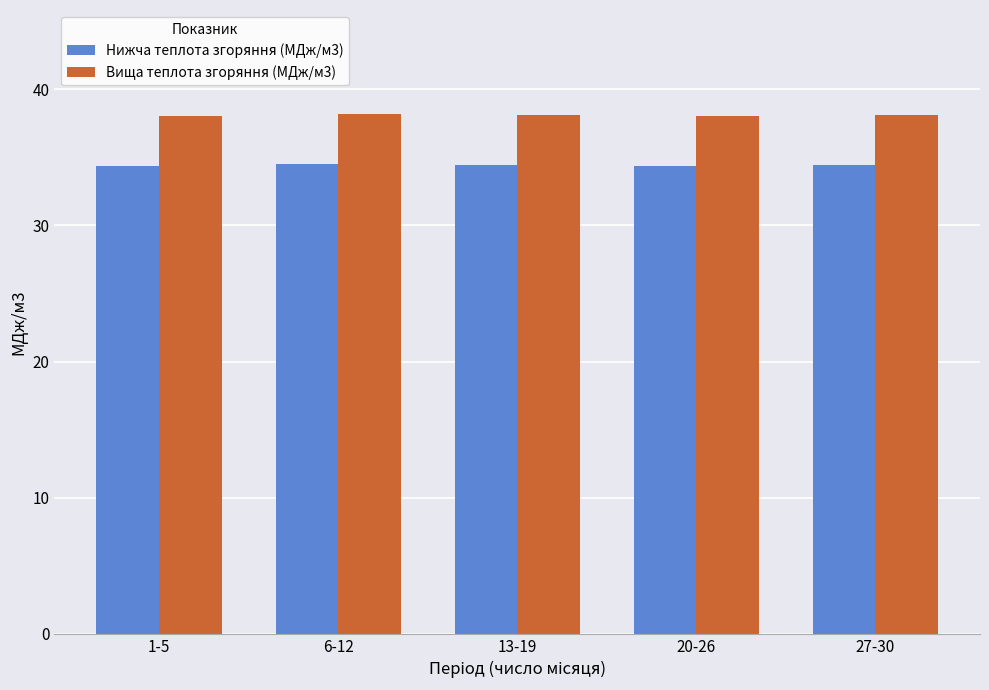

List the series in order of their peak value, lowest first.

Нижча теплота згоряння (МДж/м3), Вища теплота згоряння (МДж/м3)